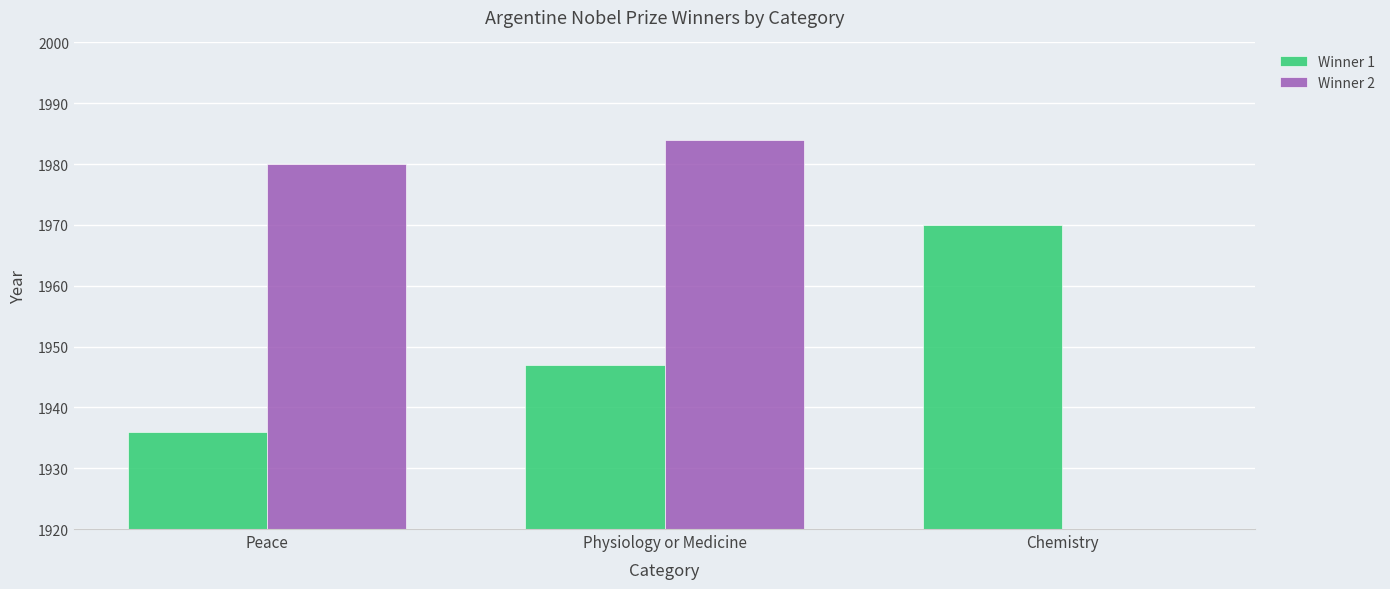

How many data points does each series have?

3